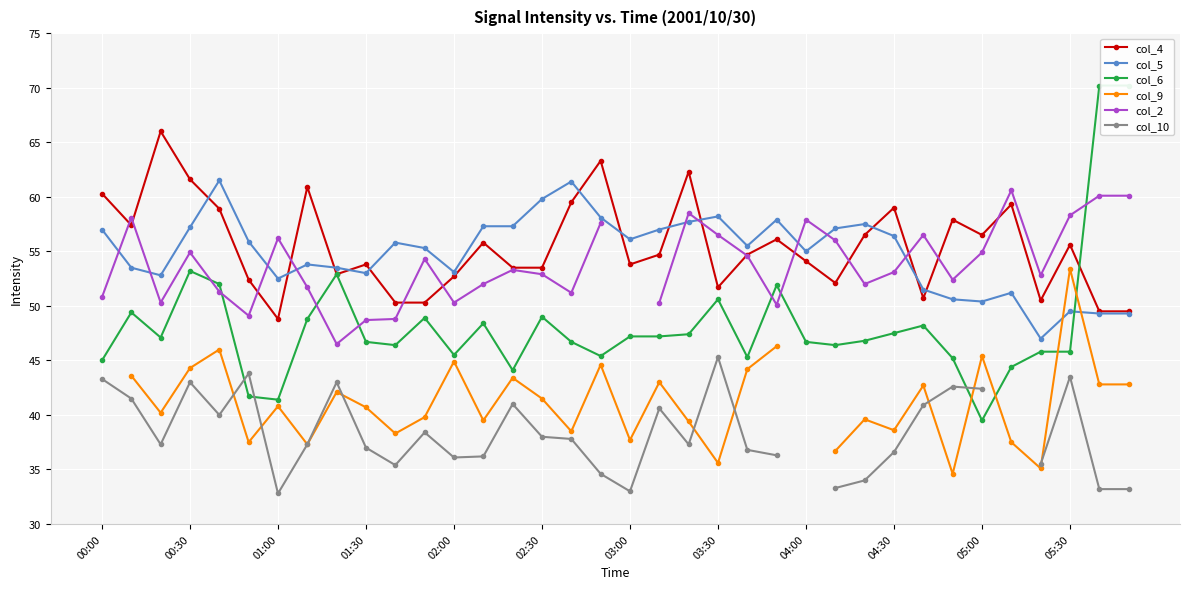

What is the maximum value for col_4?

66.0